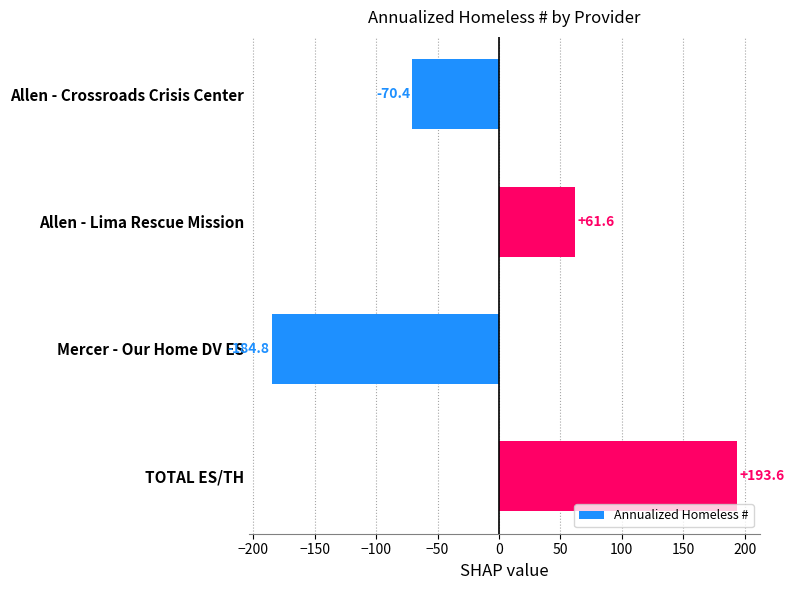

What is the label of the 1st bar from the bottom?

TOTAL ES/TH